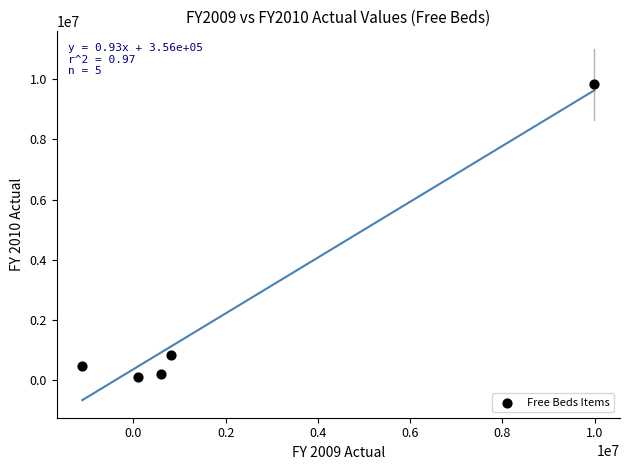

What is the range of Y values (max minus min)?

9741135